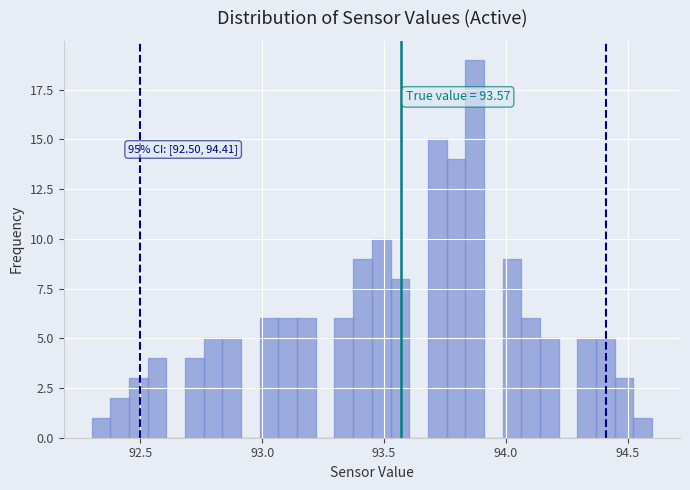

Read against the x-axis, roughly where is the centre of the tallest bar?

93.85